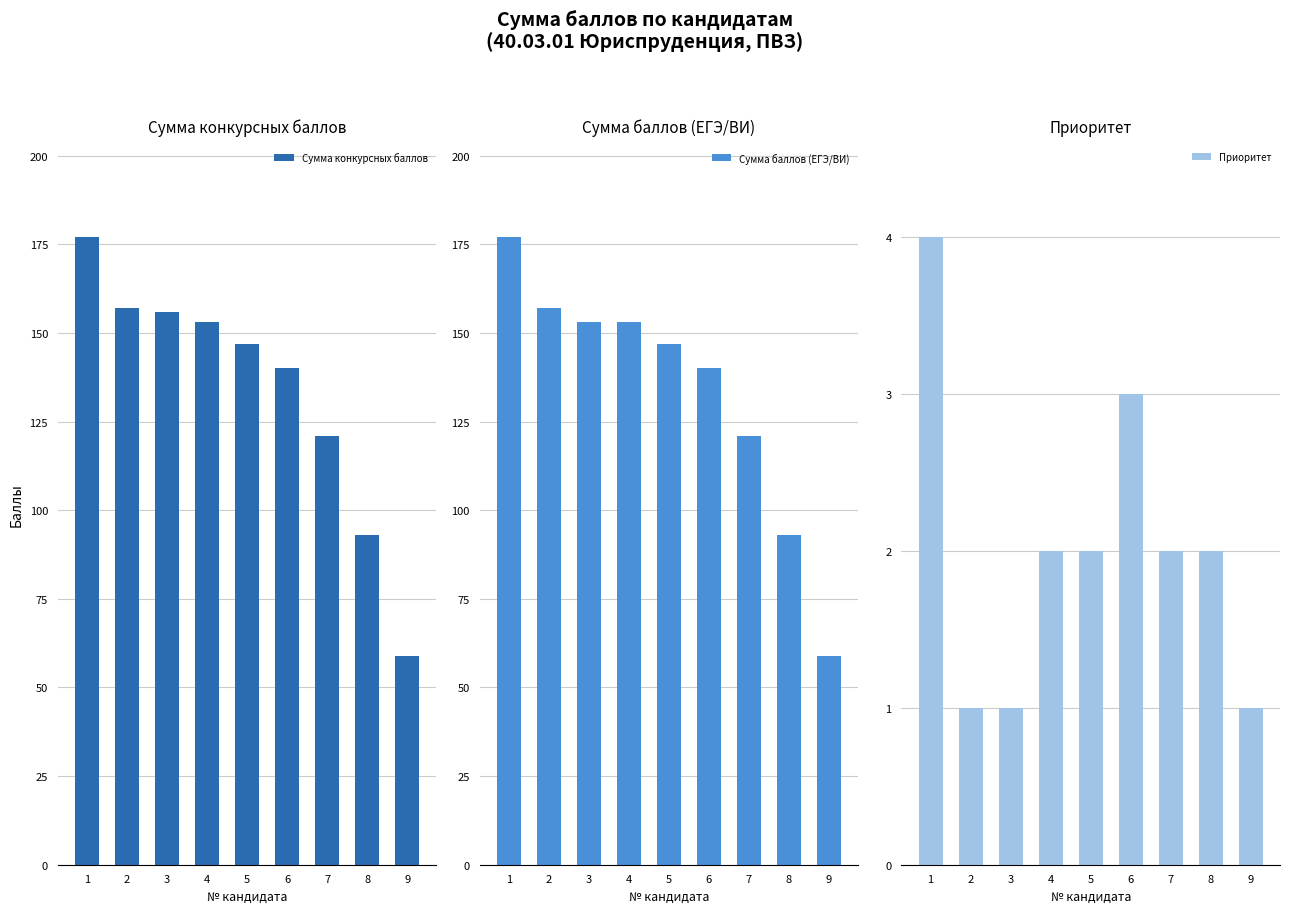

At which category does the chart reach its minimum across all series?

2